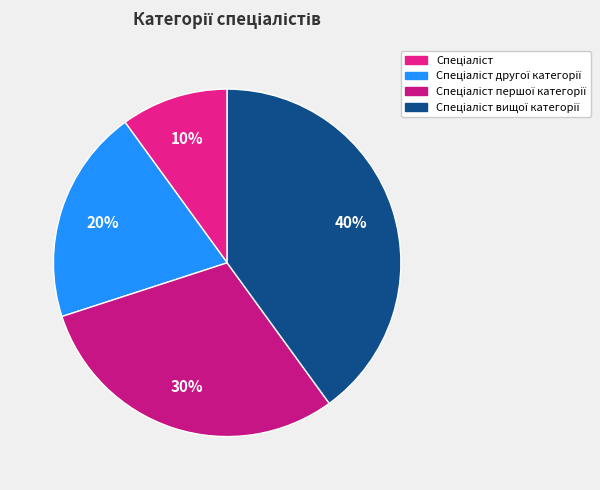

How many segments does this pie chart have?

4